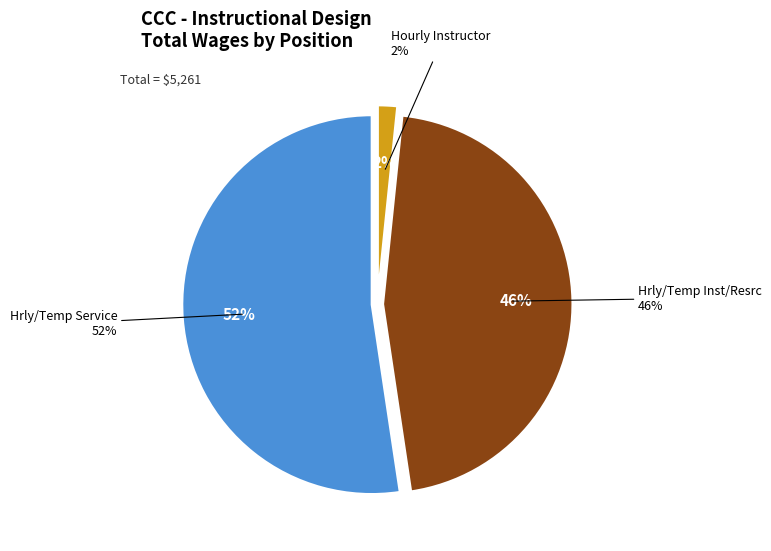

What is the change in value from Hrly/Temp Service to Hrly/Temp Inst/Resrc?

-335